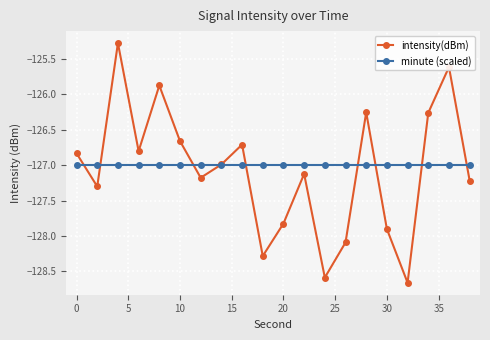

List the series in order of their peak value, highest first.

intensity(dBm), minute (scaled)